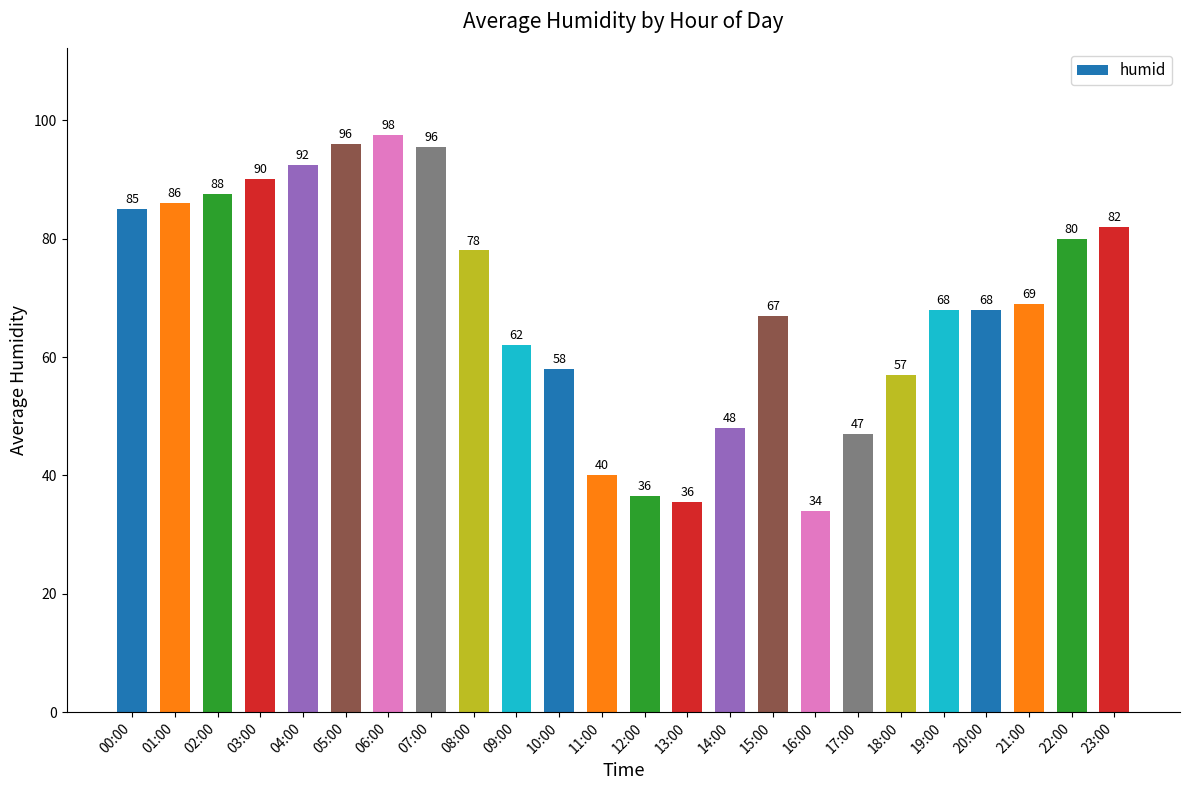

What is the difference between the maximum and second lowest values?

62.0